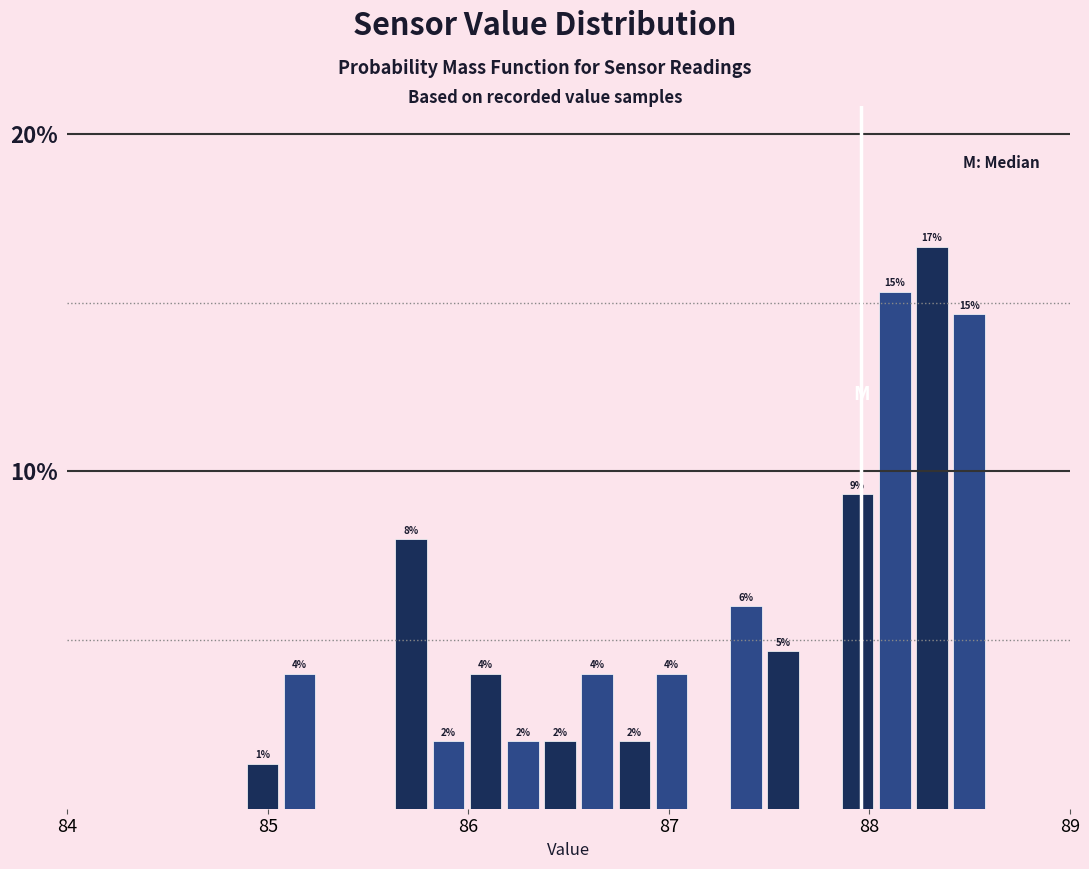

Around what value on the x-axis is the tallest bar? Give the approximate position of its centre, as read against the axis.

88.3